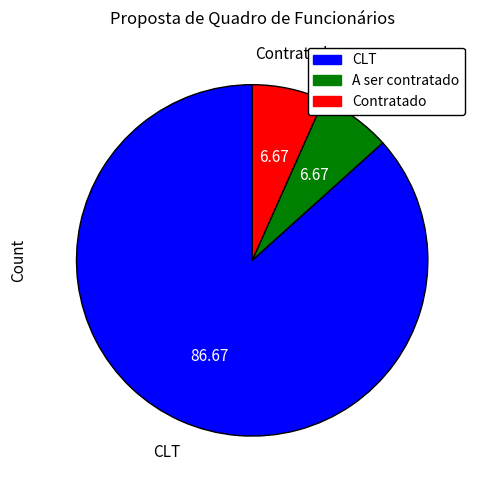

Is there any slice that represents more than half of the pie?

Yes